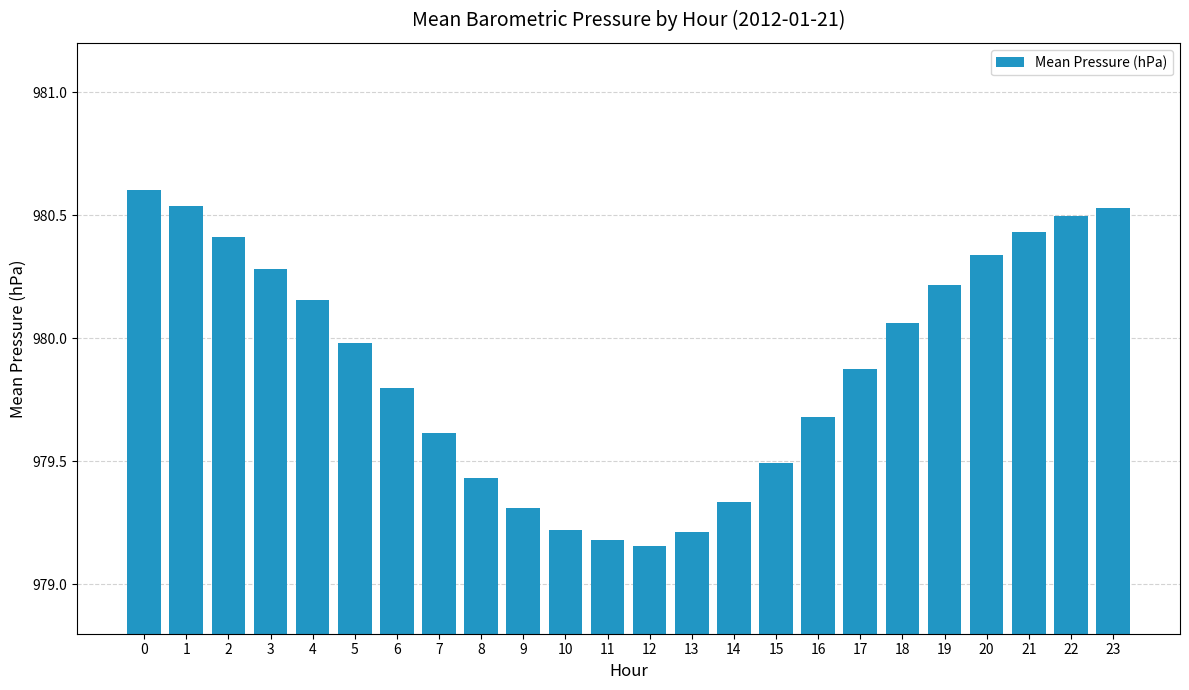

Read the value at 17.

979.9